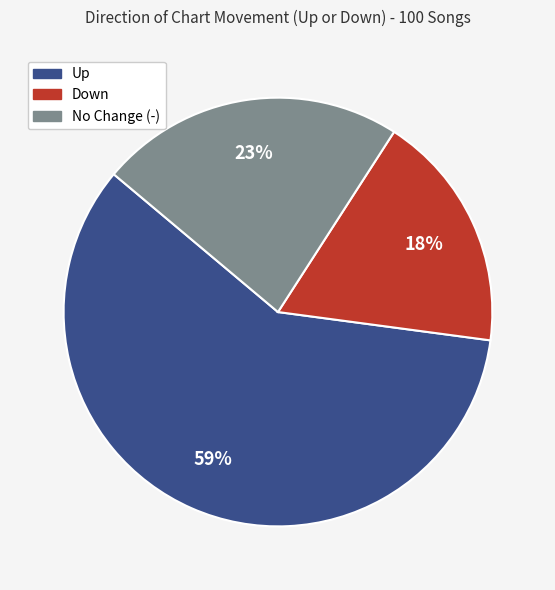

To the nearest percent, what is the average slice percentage?

33%